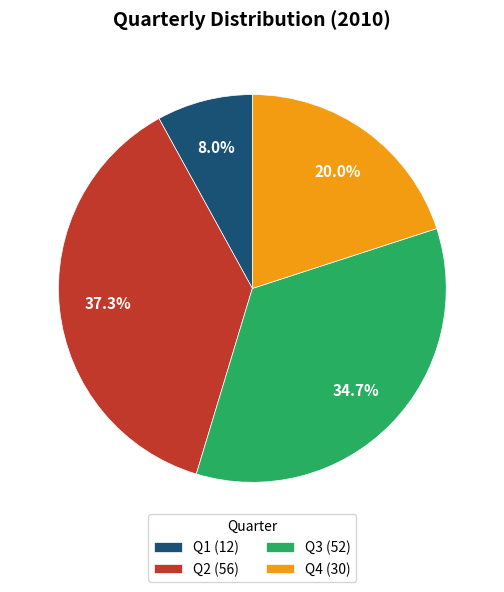

What is the smallest slice in the pie chart?

Q1